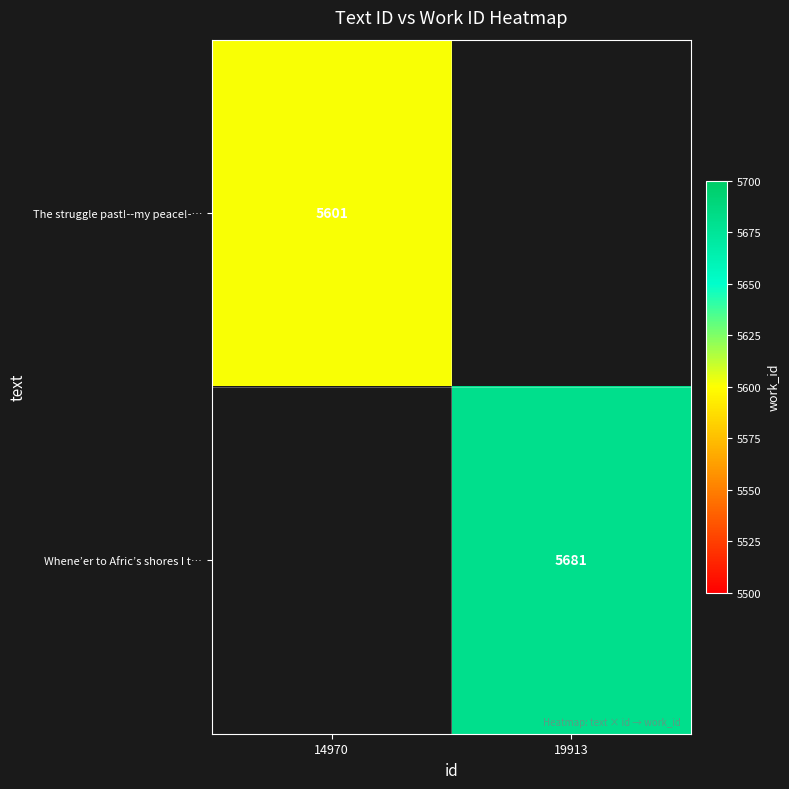

The value of The struggle past!--my peace!-… at 14970 is 5601. True or false?

True